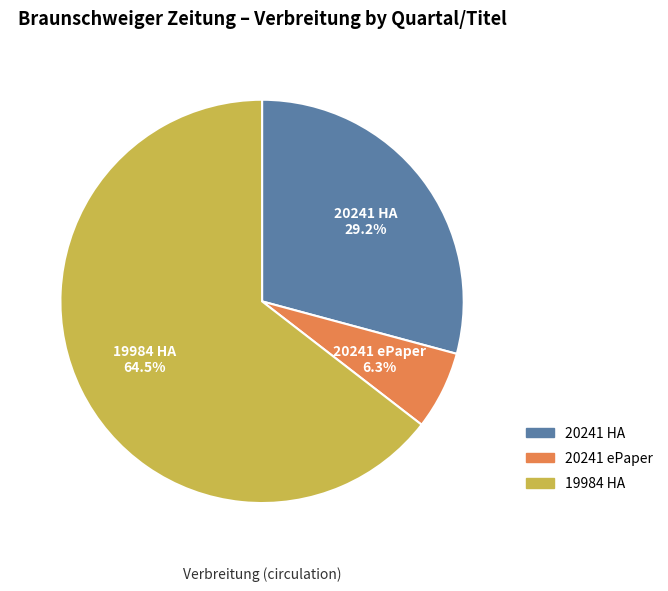

To the nearest percent, what is the difference between the largest and smallest slice percentages?

58%